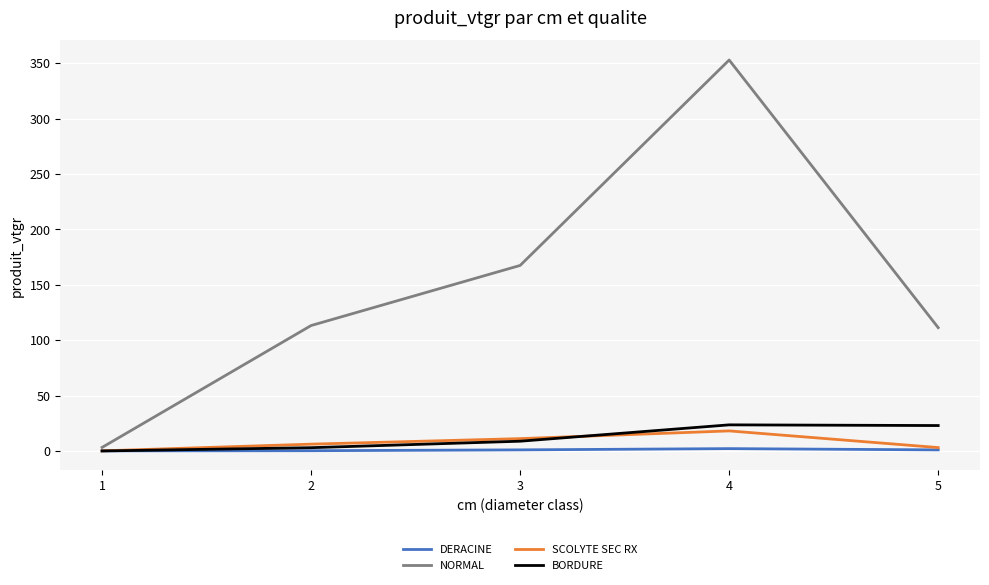

How many values in the SCOLYTE SEC RX series are below 6?

2